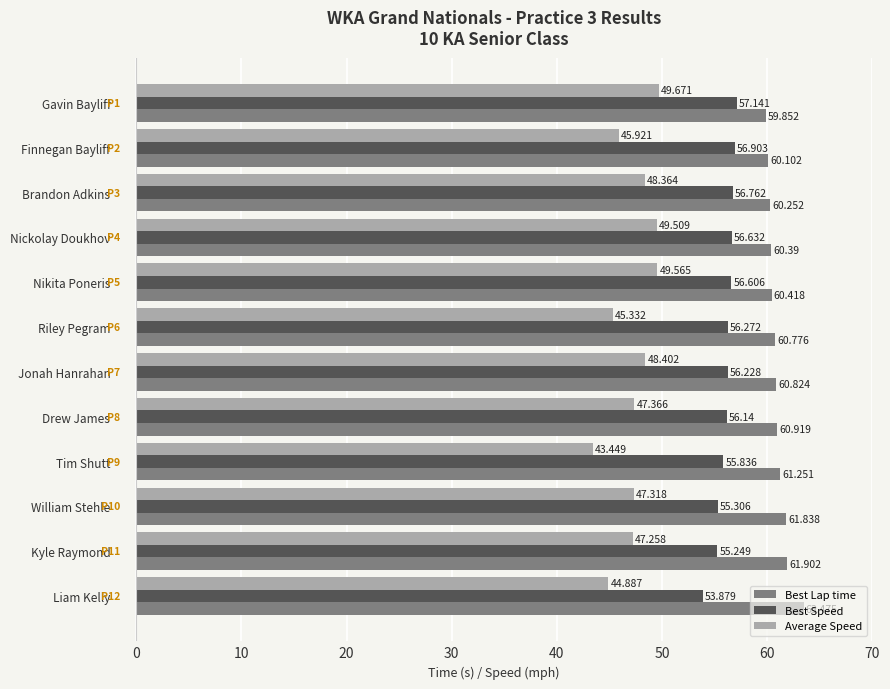

Which series has the widest spread of values?

Average Speed